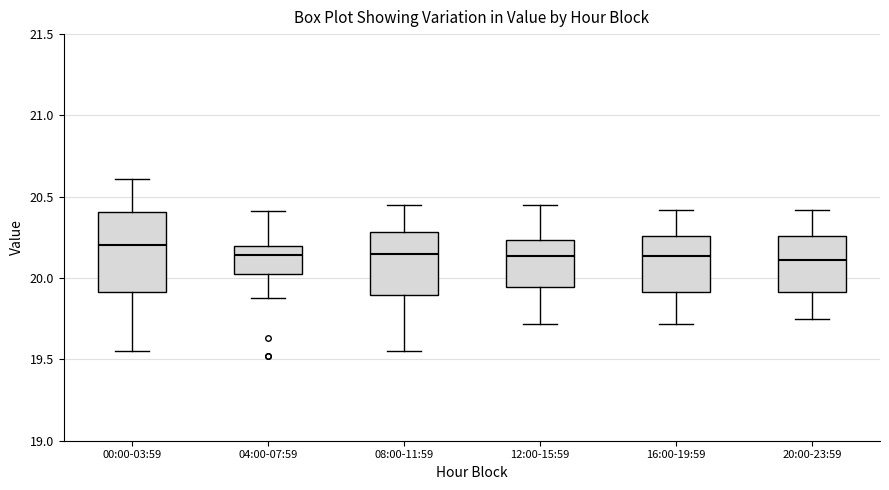

Reading left to right, transcribe this box plot: for each box, give where its median line is, the range the box spans, and where its two whiskers end, as read against the y-axis. The values are not printed on the chart, so give them approximately, as read against the axis.

00:00-03:59: median 20.20, box 19.90 to 20.40, whiskers 19.55 to 20.60
04:00-07:59: median 20.15, box 20.05 to 20.20, whiskers 19.90 to 20.40
08:00-11:59: median 20.15, box 19.90 to 20.30, whiskers 19.55 to 20.45
12:00-15:59: median 20.15, box 19.95 to 20.25, whiskers 19.70 to 20.45
16:00-19:59: median 20.15, box 19.90 to 20.25, whiskers 19.70 to 20.40
20:00-23:59: median 20.10, box 19.90 to 20.25, whiskers 19.75 to 20.40